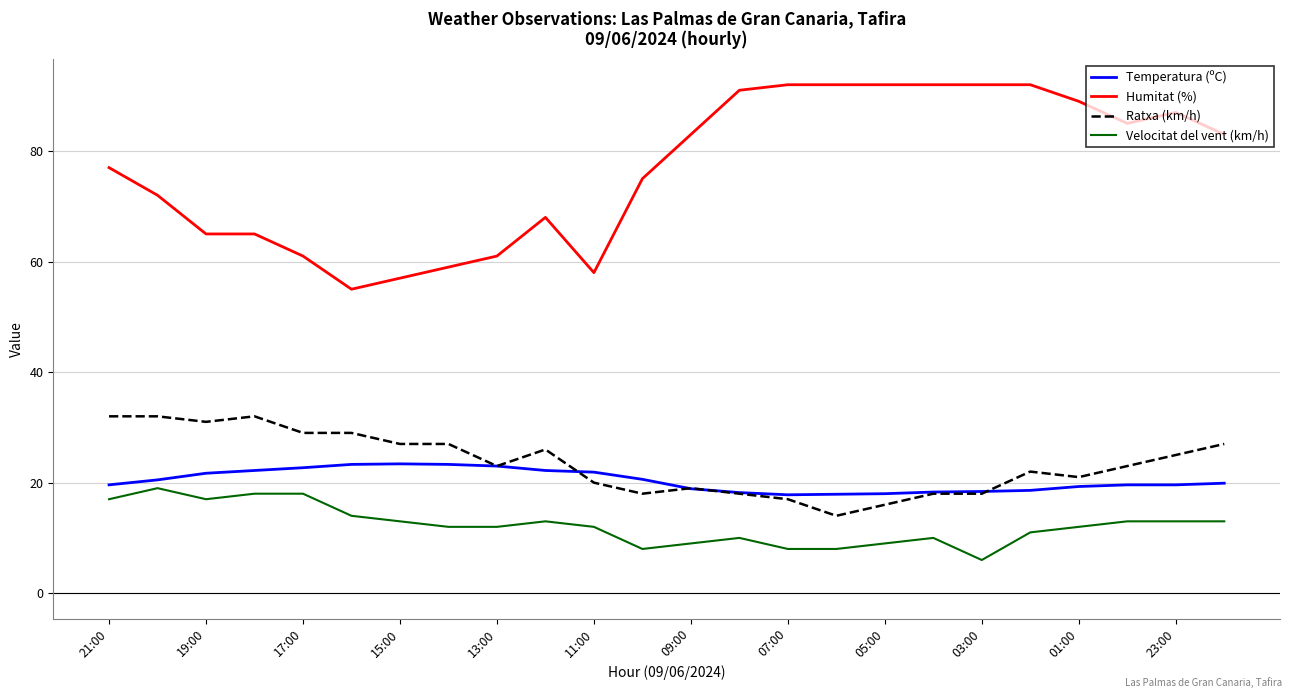

How many values in the Humitat (%) series are below 83?

12